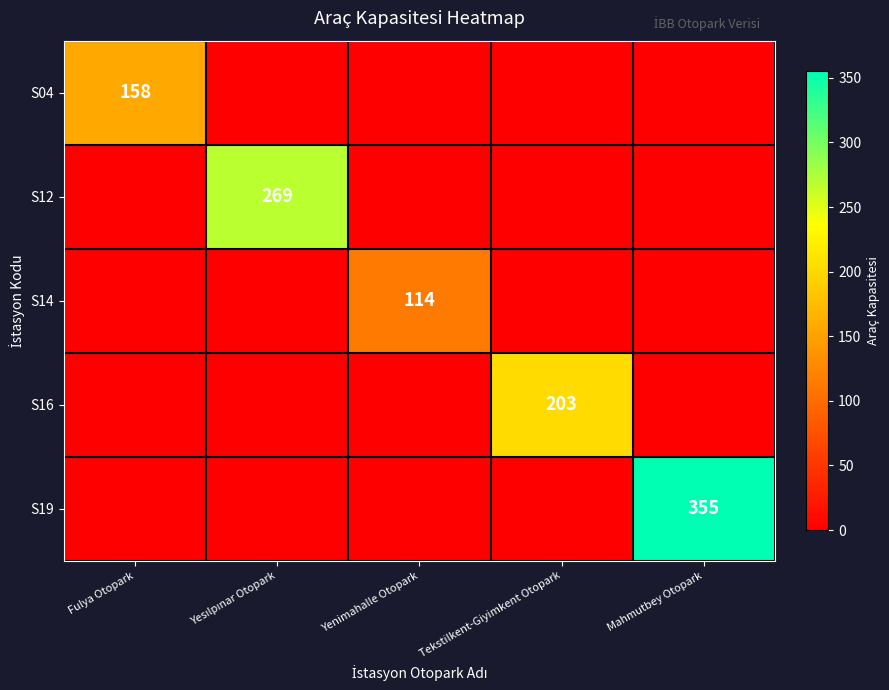

Is it true that S19 equals 355 at Mahmutbey Otopark?

True